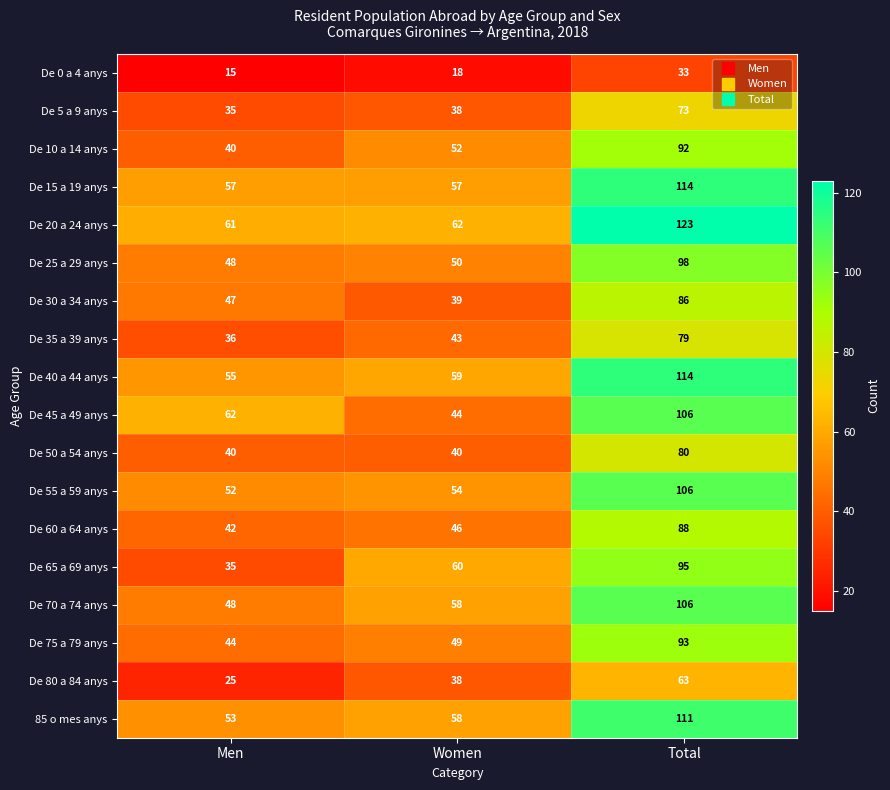

The 85 o mes anys series shows 170 at Total. True or false?

False